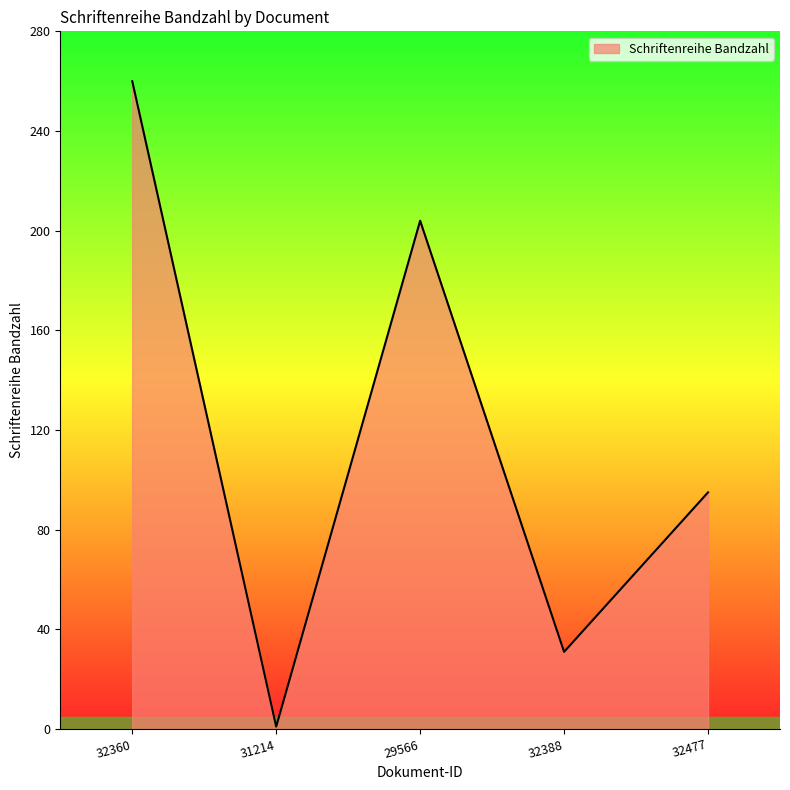

Where is the first local maximum?

29566